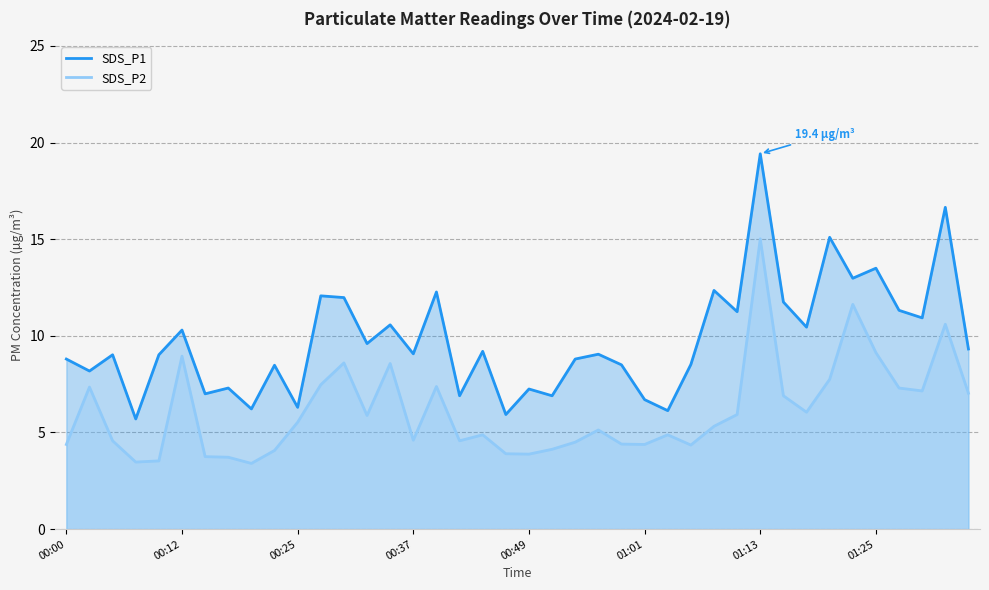

Rank the series by their maximum value, from highest to lowest.

SDS_P1, SDS_P2